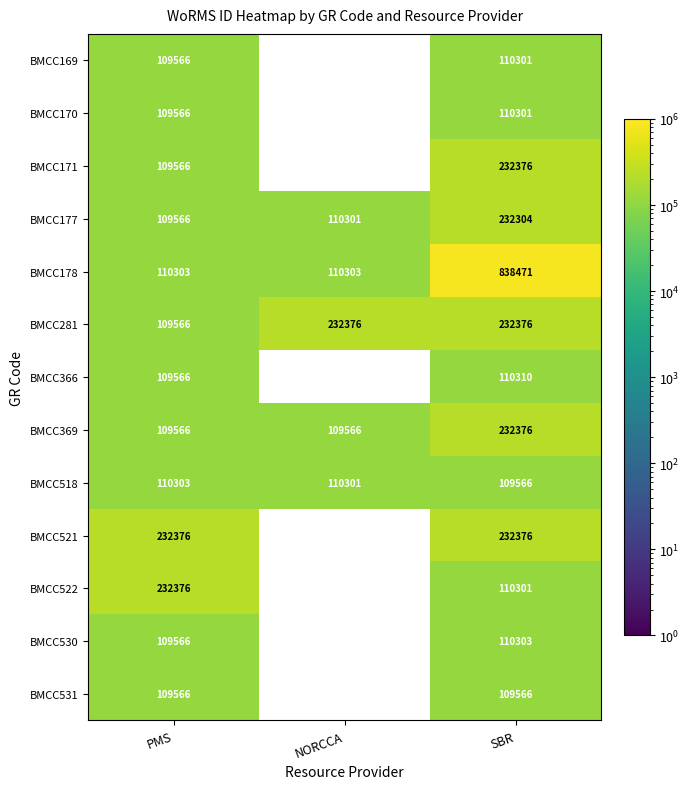

True or false: BMCC169 has a value of 23113.4 at SBR.

False